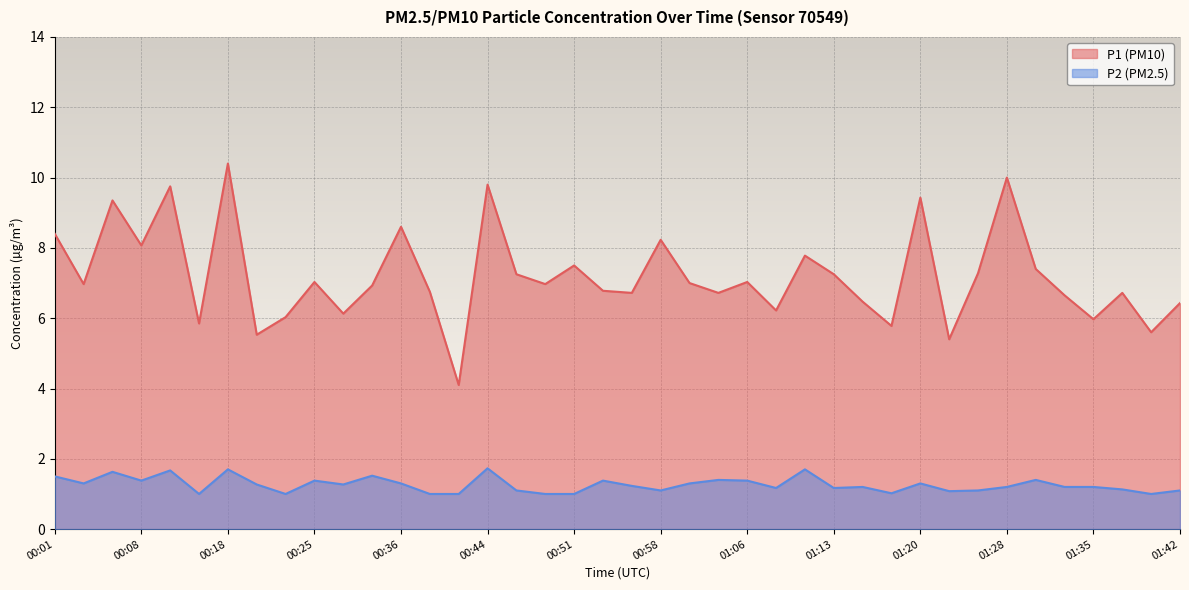

Reading left to right, what are all the values shown in this chart?

P1 line: 8.4	7.0	9.3	8.1	9.8	5.8	10.4	5.5	6.0	7.0	6.1	6.9	8.6	6.8	4.1	9.8	7.2	7.0	7.5	6.8	6.7	8.2	7.0	6.7	7.0	6.2	7.8	7.2	6.5	5.8	9.4	5.4	7.3	10.0	7.4	6.7	6.0	6.7	5.6	6.4
P2 line: 1.5	1.3	1.6	1.4	1.7	1.0	1.7	1.3	1.0	1.4	1.3	1.5	1.3	1.0	1.0	1.7	1.1	1.0	1.0	1.4	1.2	1.1	1.3	1.4	1.4	1.2	1.7	1.2	1.2	1.0	1.3	1.1	1.1	1.2	1.4	1.2	1.2	1.1	1.0	1.1